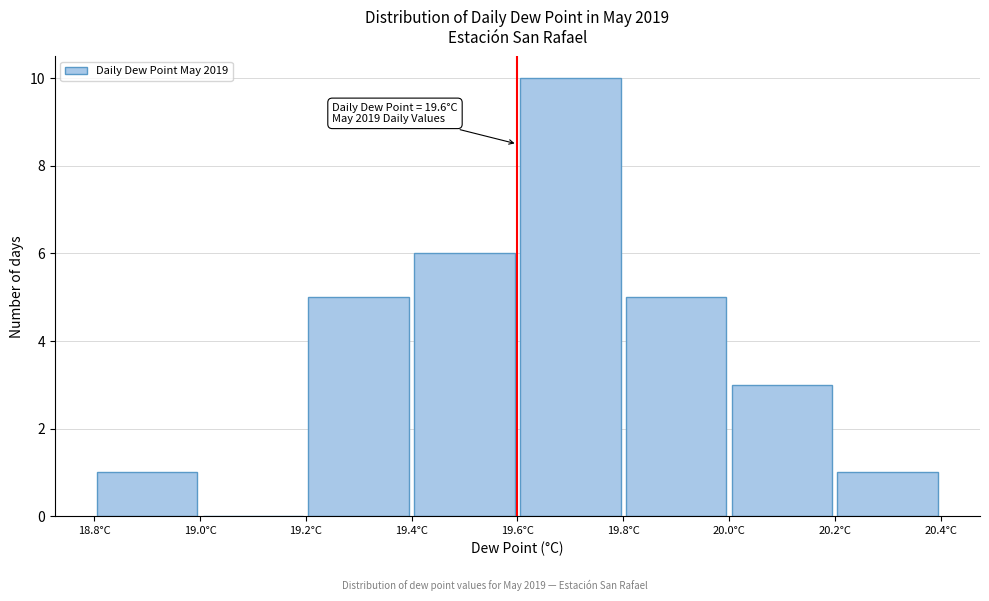

Which range on the x-axis has the tallest bar?

19.6 to 19.8